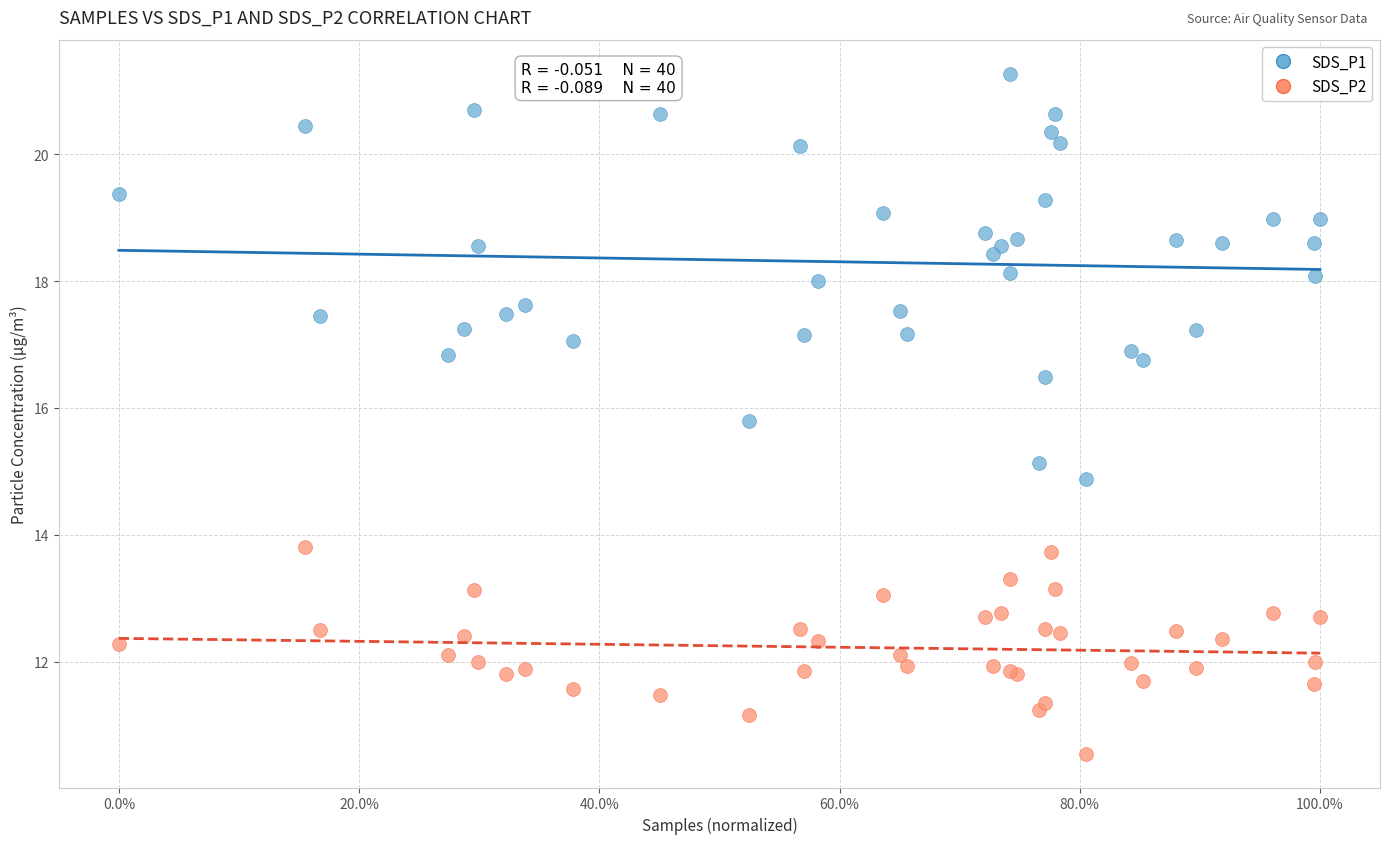

Which series has the widest spread of Y values?

SDS_P1